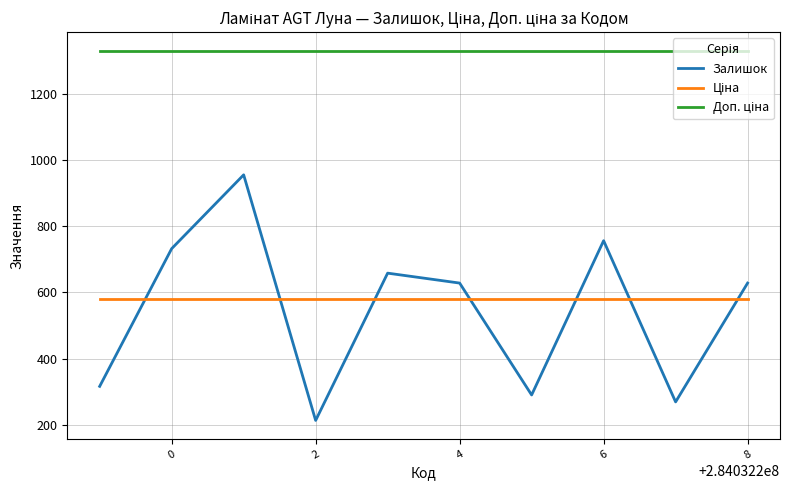

What is the greatest value displayed?

1330.3